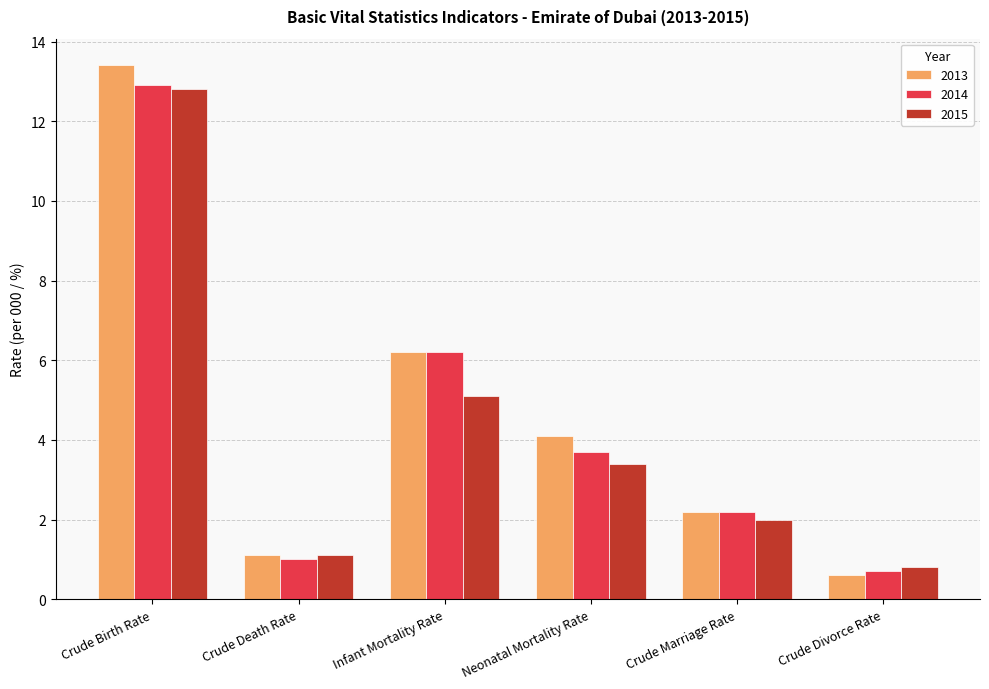

Which series has the widest spread of values?

2013